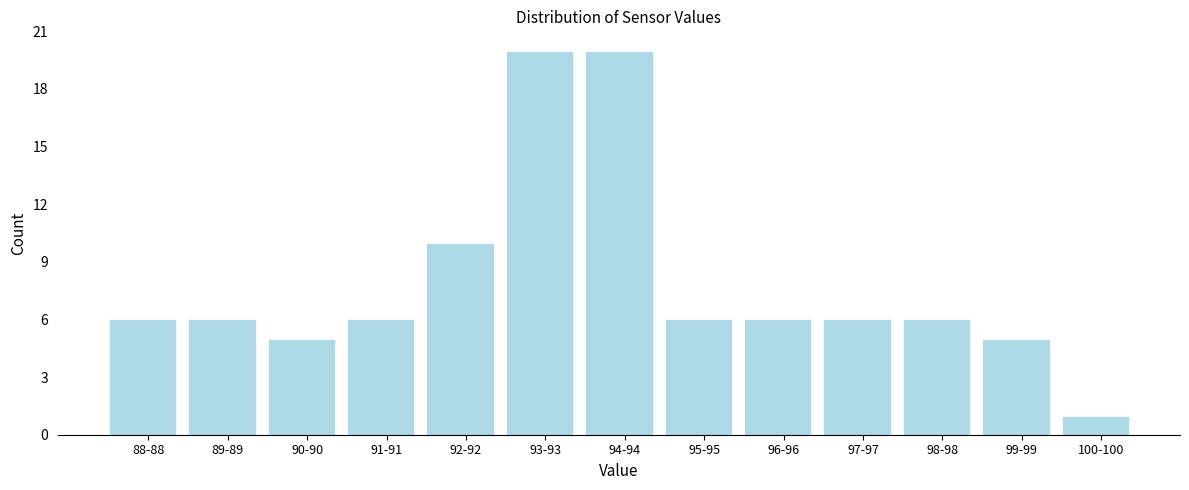

Reading left to right, what are all the values shown in this chart?

88-88=6	89-89=6	90-90=5	91-91=6	92-92=10	93-93=20	94-94=20	95-95=6	96-96=6	97-97=6	98-98=6	99-99=5	100-100=1